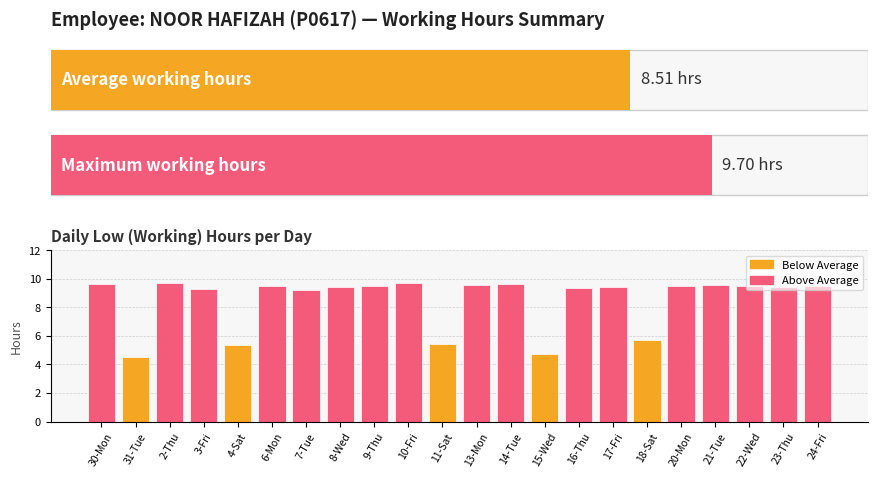

How many categories are shown in the chart?

22